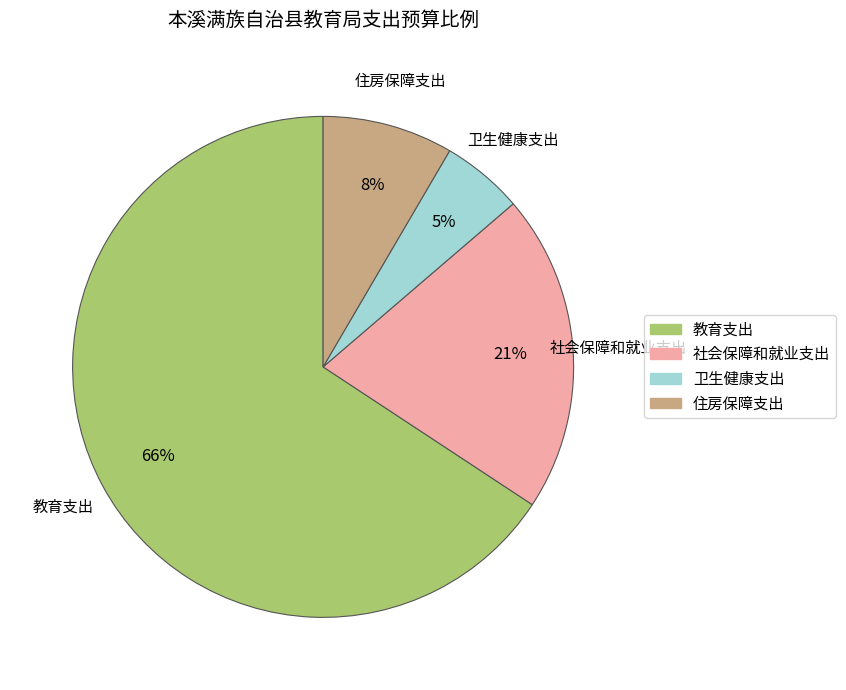

How many slices are in this pie chart?

4